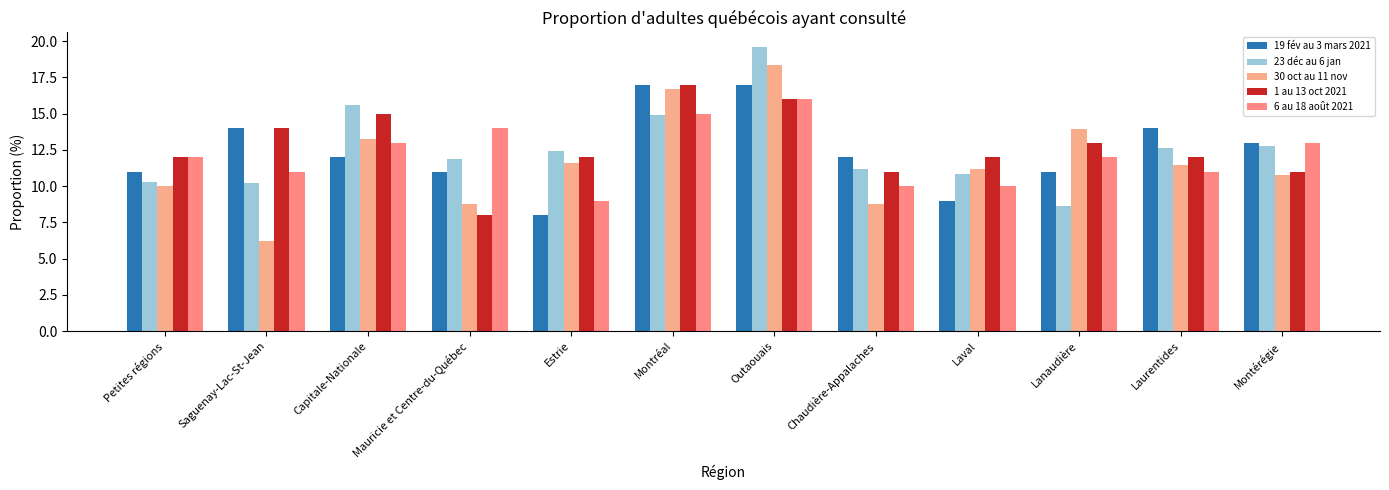

At which label does 23 déc au 6 jan reach its peak?

Outaouais